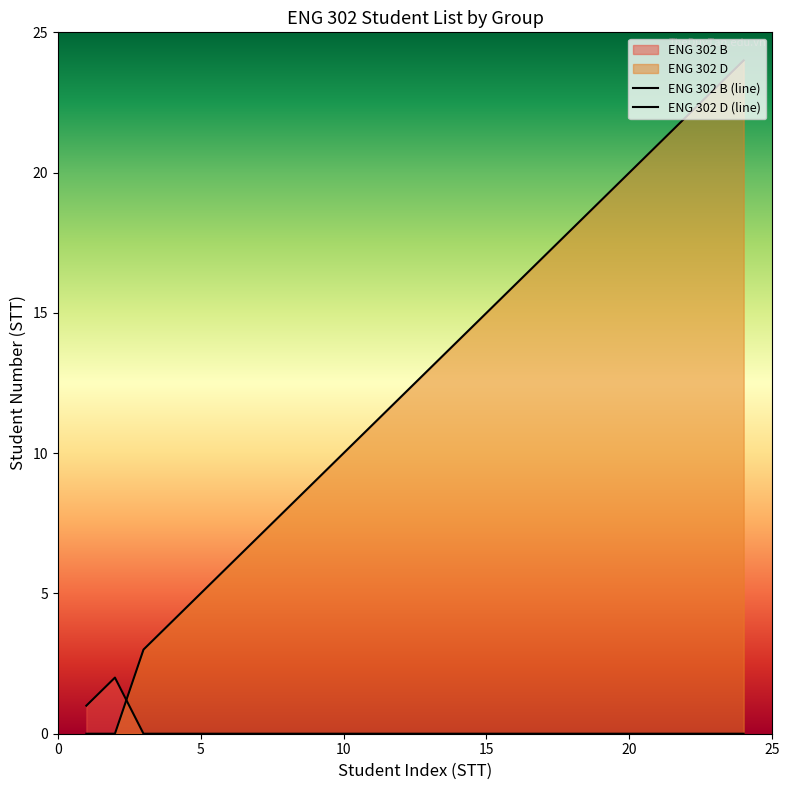

How many lines are shown in the chart?

2